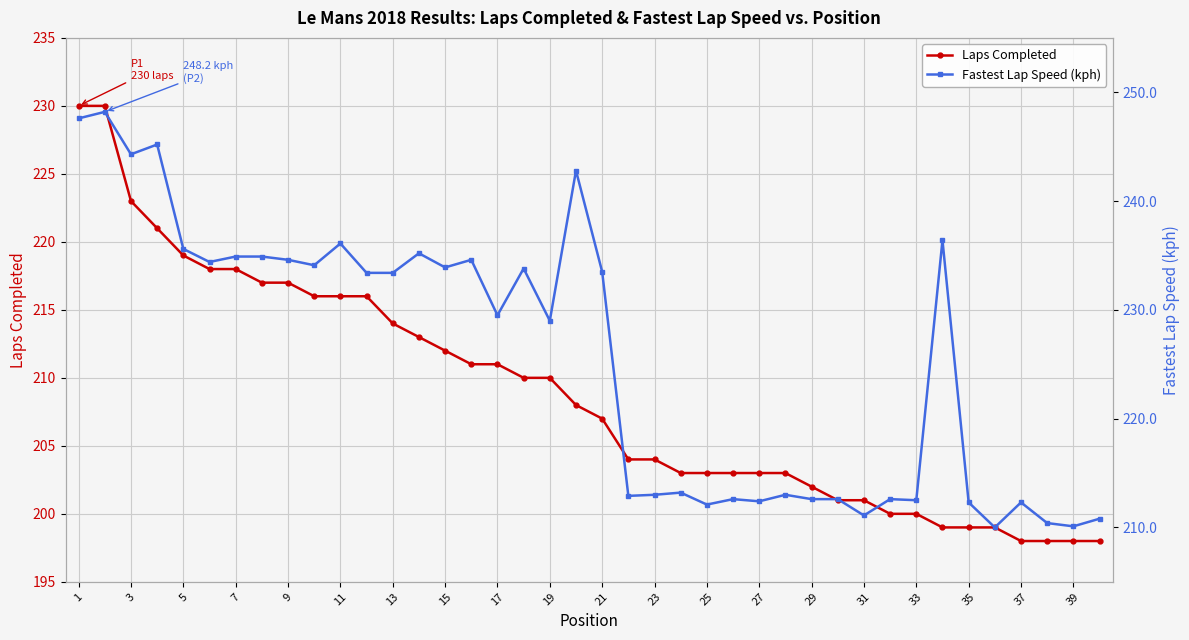

What is the lowest value of the Laps Completed series?

198